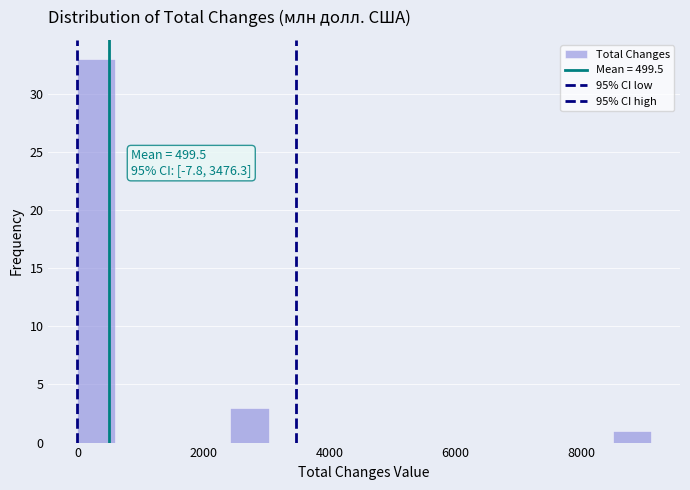

Read against the x-axis, roughly where is the centre of the tallest bar?

200